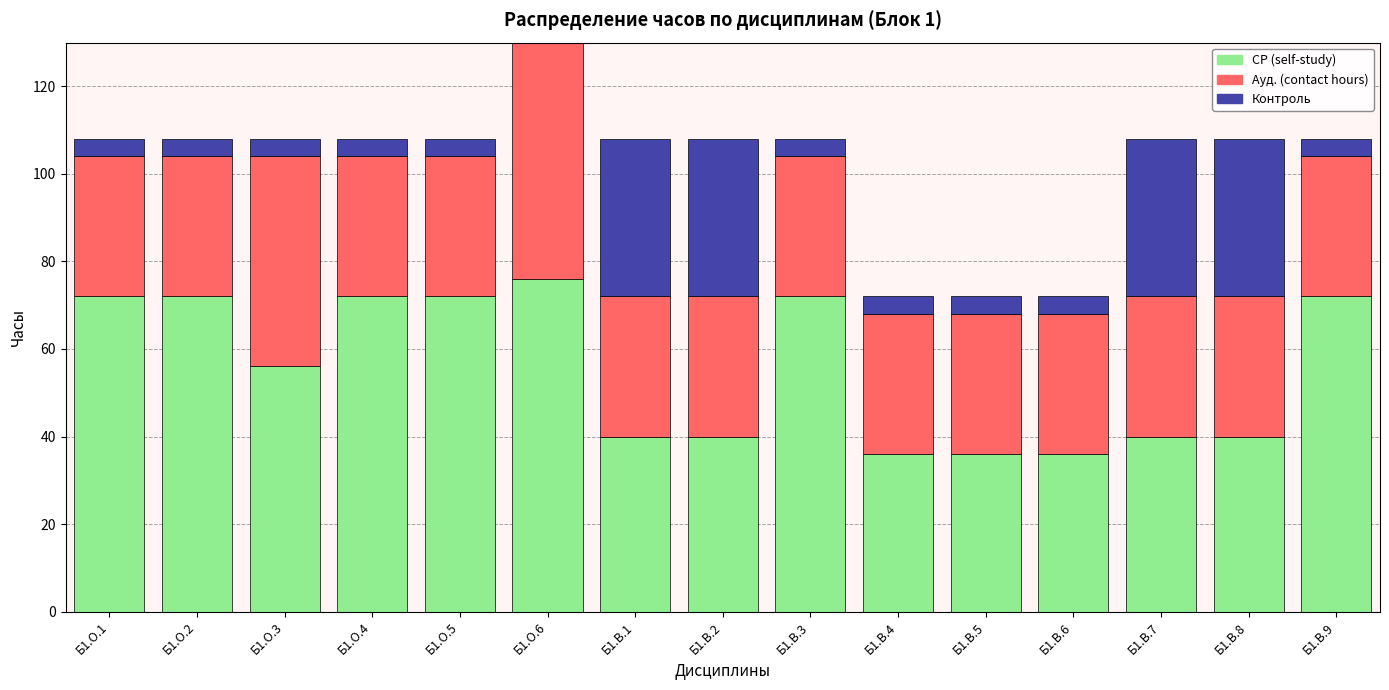

Reading right to left, transcribe all the data shown in this chart.

СР (self-study): Б1.В.9=72	Б1.В.8=40	Б1.В.7=40	Б1.В.6=36	Б1.В.5=36	Б1.В.4=36	Б1.В.3=72	Б1.В.2=40	Б1.В.1=40	Б1.О.6=76	Б1.О.5=72	Б1.О.4=72	Б1.О.3=56	Б1.О.2=72	Б1.О.1=72
Ауд. (contact hours): Б1.В.9=32	Б1.В.8=32	Б1.В.7=32	Б1.В.6=32	Б1.В.5=32	Б1.В.4=32	Б1.В.3=32	Б1.В.2=32	Б1.В.1=32	Б1.О.6=64	Б1.О.5=32	Б1.О.4=32	Б1.О.3=48	Б1.О.2=32	Б1.О.1=32
Контроль: Б1.В.9=4	Б1.В.8=36	Б1.В.7=36	Б1.В.6=4	Б1.В.5=4	Б1.В.4=4	Б1.В.3=4	Б1.В.2=36	Б1.В.1=36	Б1.О.6=4	Б1.О.5=4	Б1.О.4=4	Б1.О.3=4	Б1.О.2=4	Б1.О.1=4